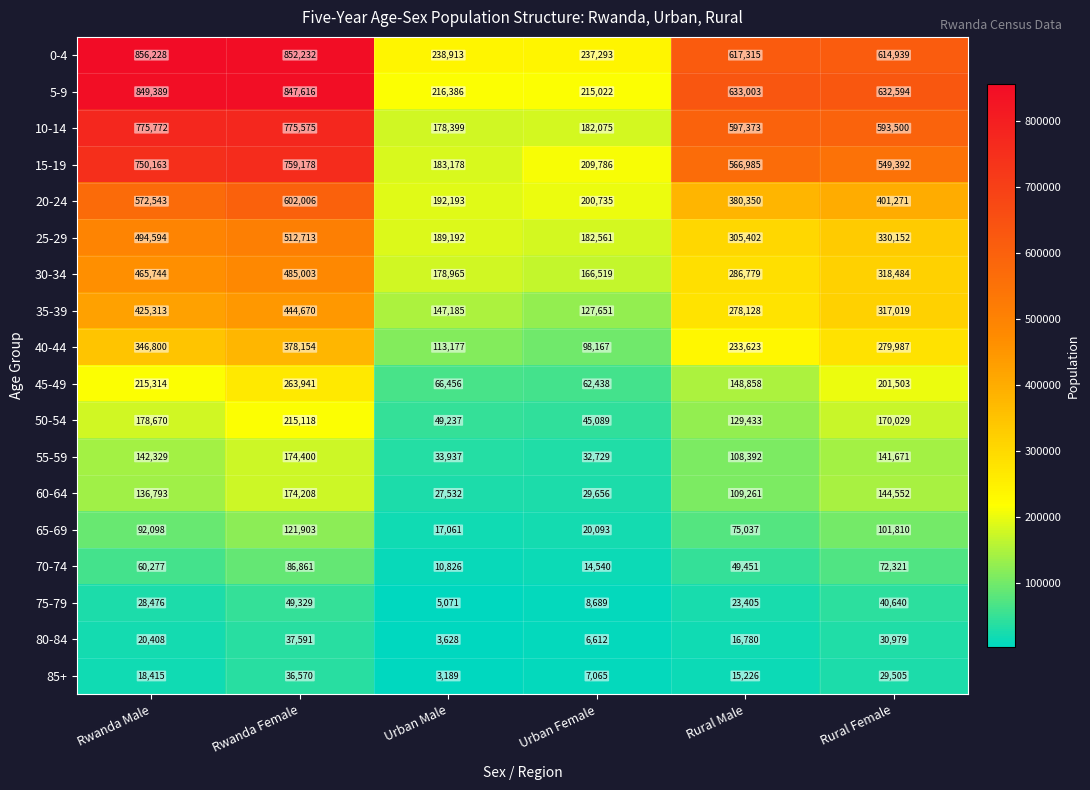

At which label does 85+ reach its peak?

Rwanda Female